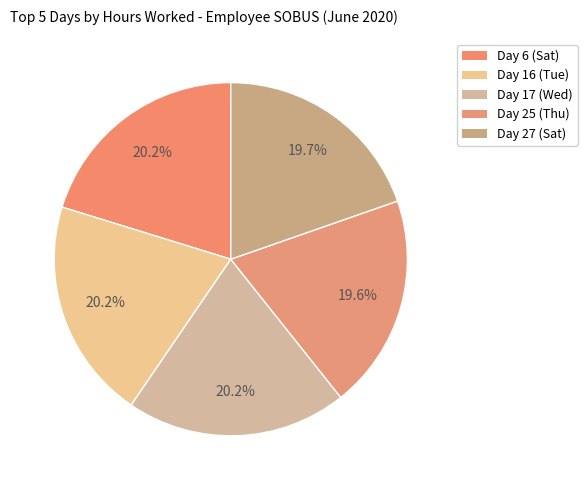

Does Day 25 (Thu) account for over 50% of the chart?

No